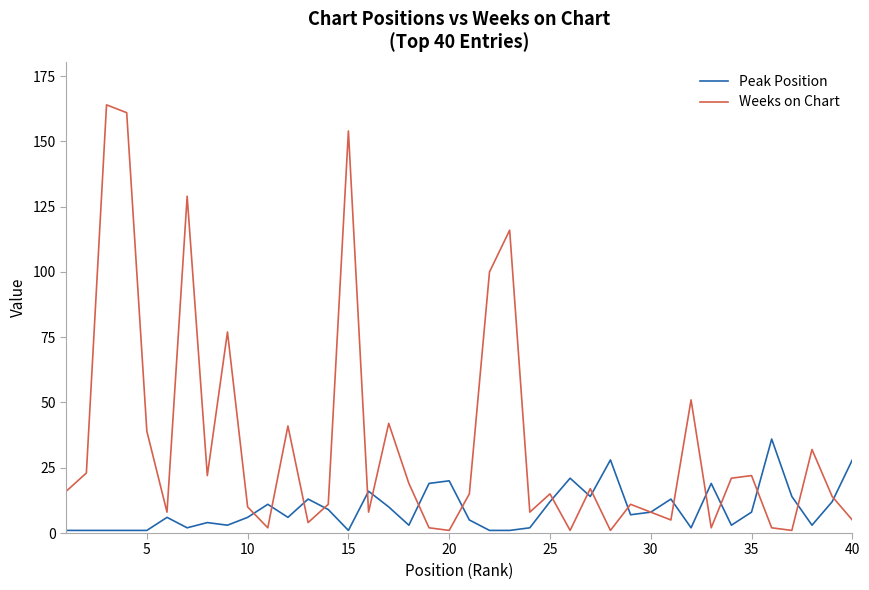

True or false: Weeks on Chart has more than 2 points higher than both neighbors.

True